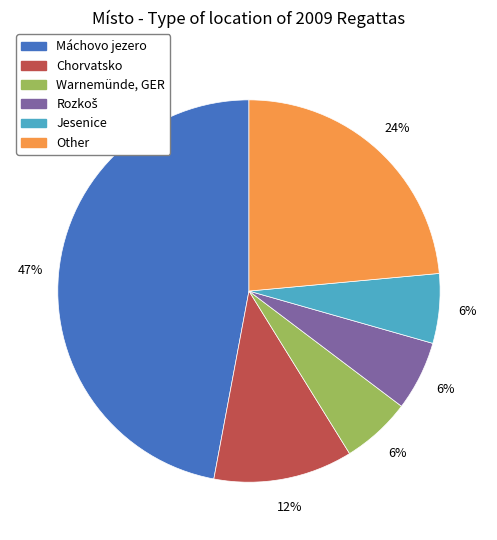

Is there any slice that represents more than half of the pie?

No